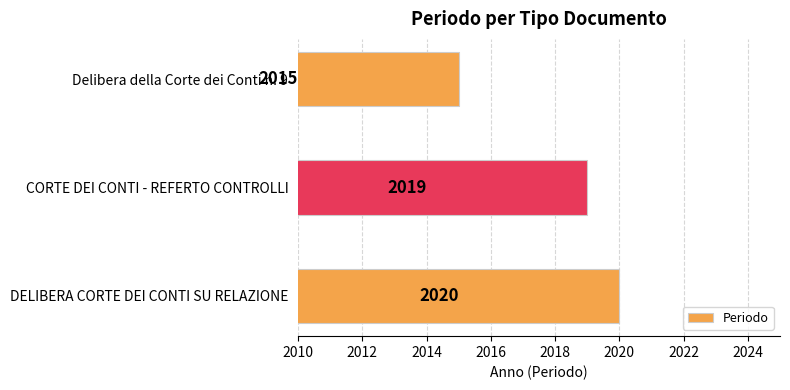

List the labels in order of value, largest first.

DELIBERA CORTE DEI CONTI SU RELAZIONE, CORTE DEI CONTI - REFERTO CONTROLLI, Delibera della Corte dei Conti n. 9